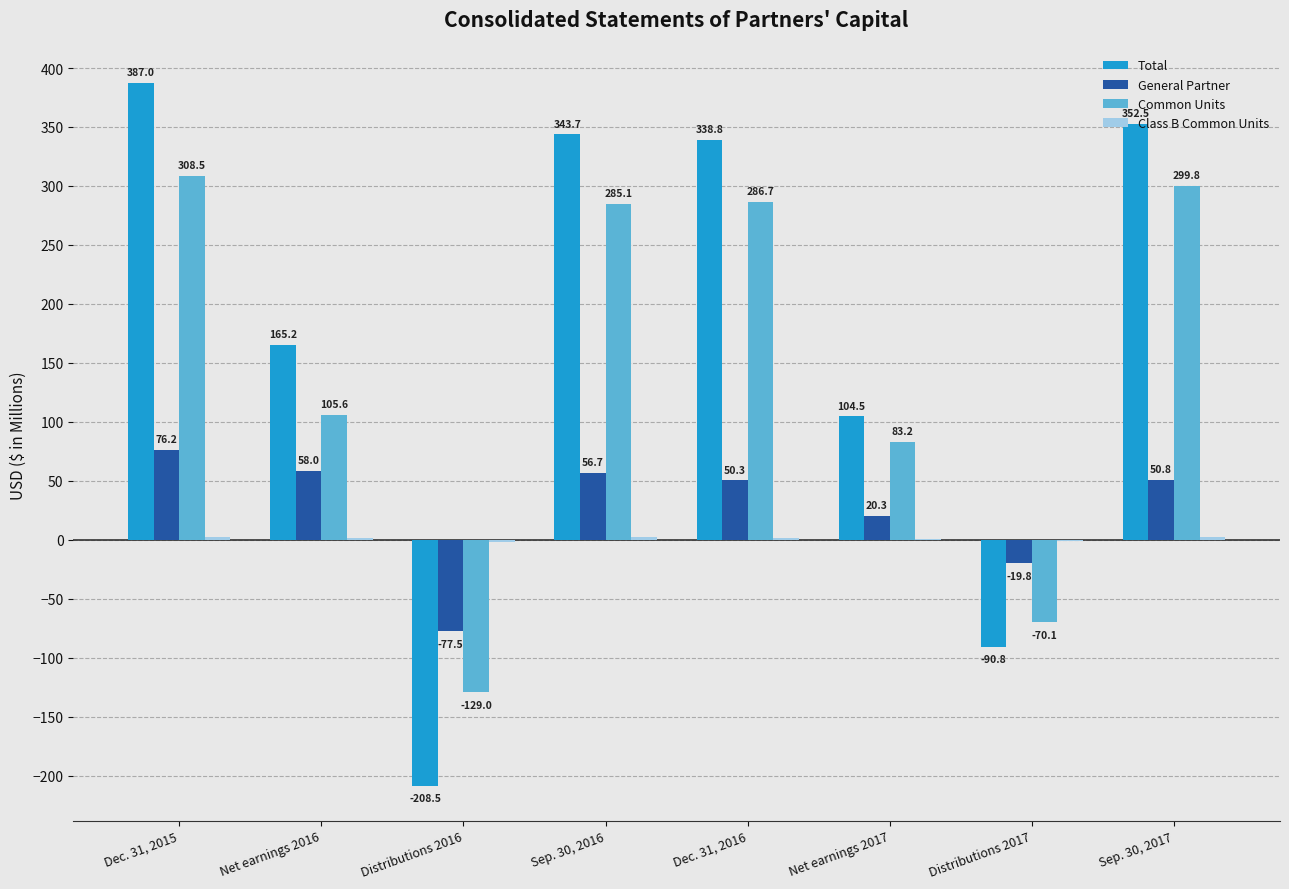

What is the sum of all General Partner values?

215.0